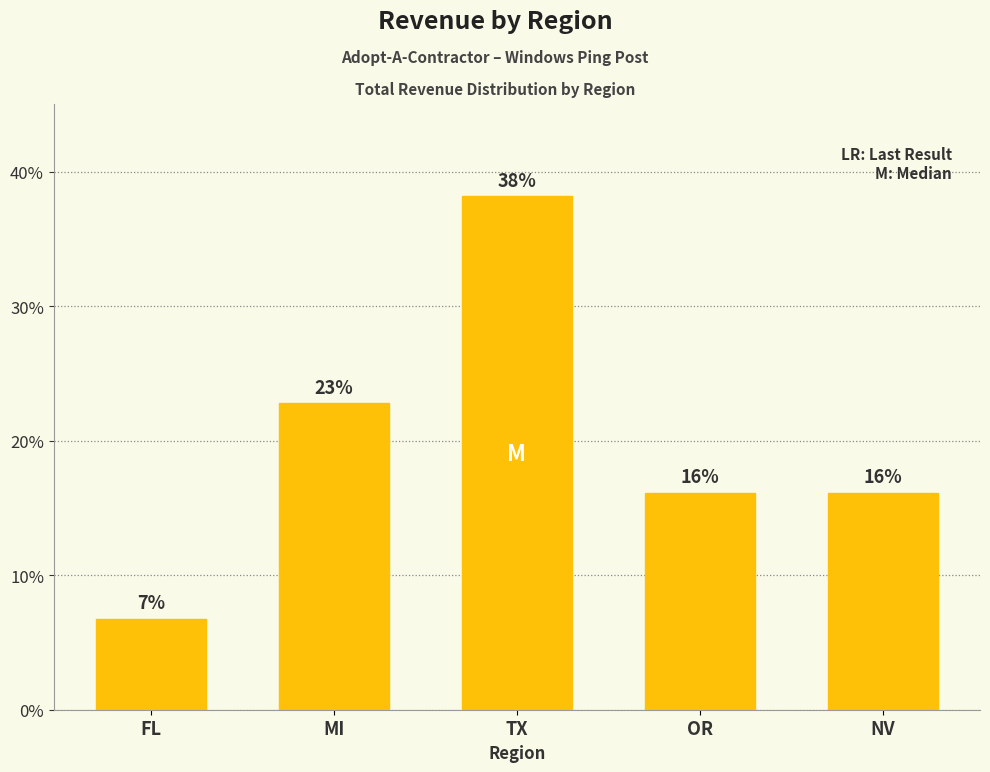

How many bars are there in total?

5